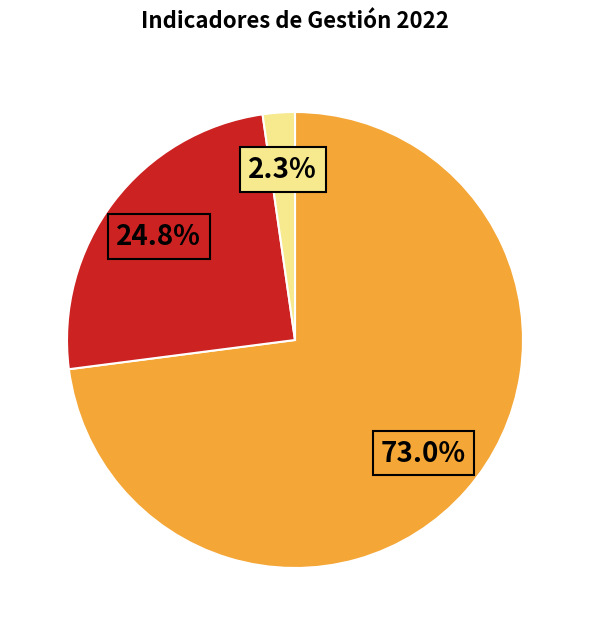

Does any single category account for the majority?

Yes